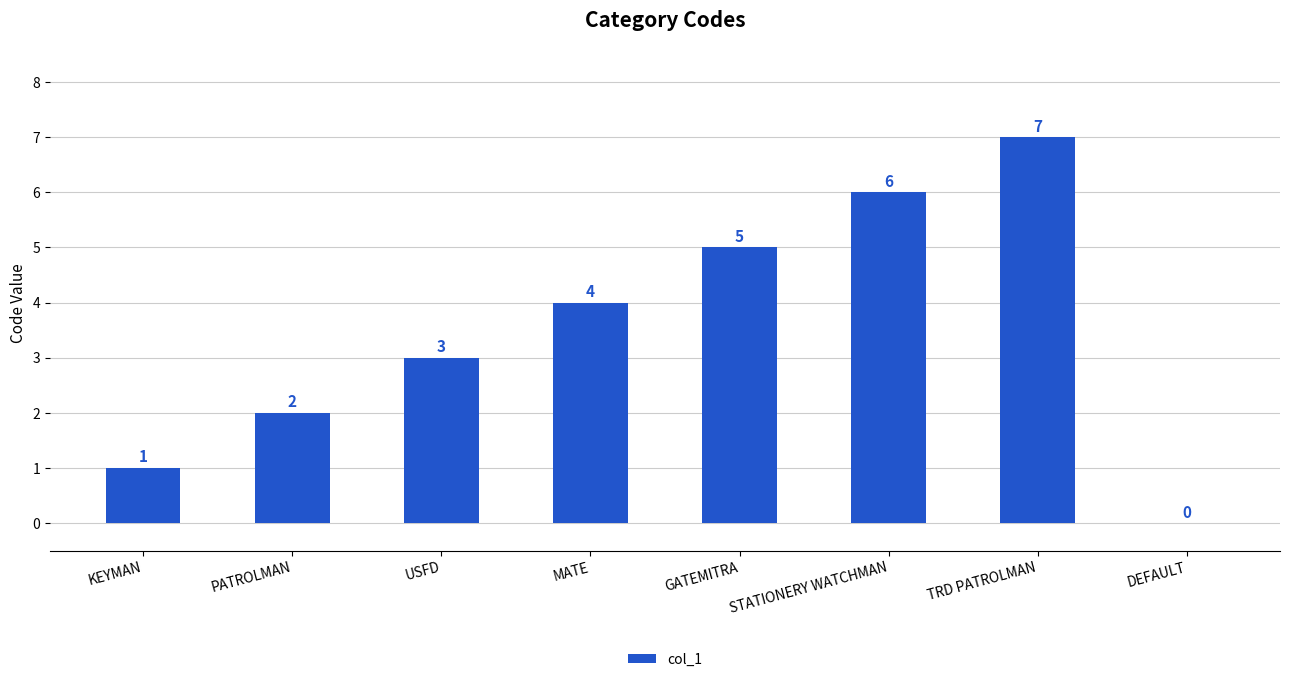

Count the number of categories in the chart.

8